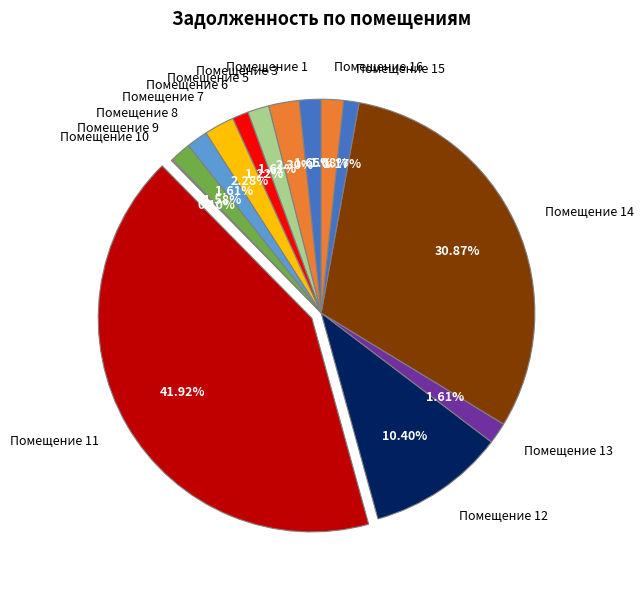

To the nearest percent, what is the difference between the largest and smallest slice percentages?

42%